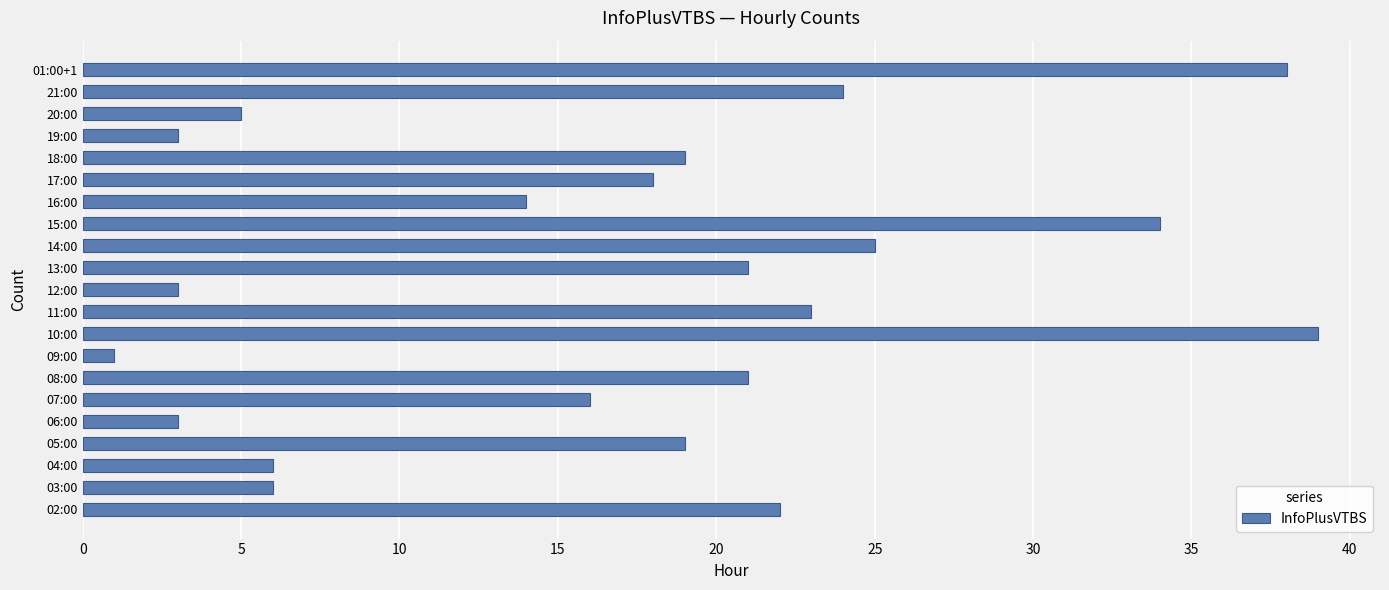

Reading bottom to top, extract all data points from this chart.

02:00=22	03:00=6	04:00=6	05:00=19	06:00=3	07:00=16	08:00=21	09:00=1	10:00=39	11:00=23	12:00=3	13:00=21	14:00=25	15:00=34	16:00=14	17:00=18	18:00=19	19:00=3	20:00=5	21:00=24	01:00+1=38